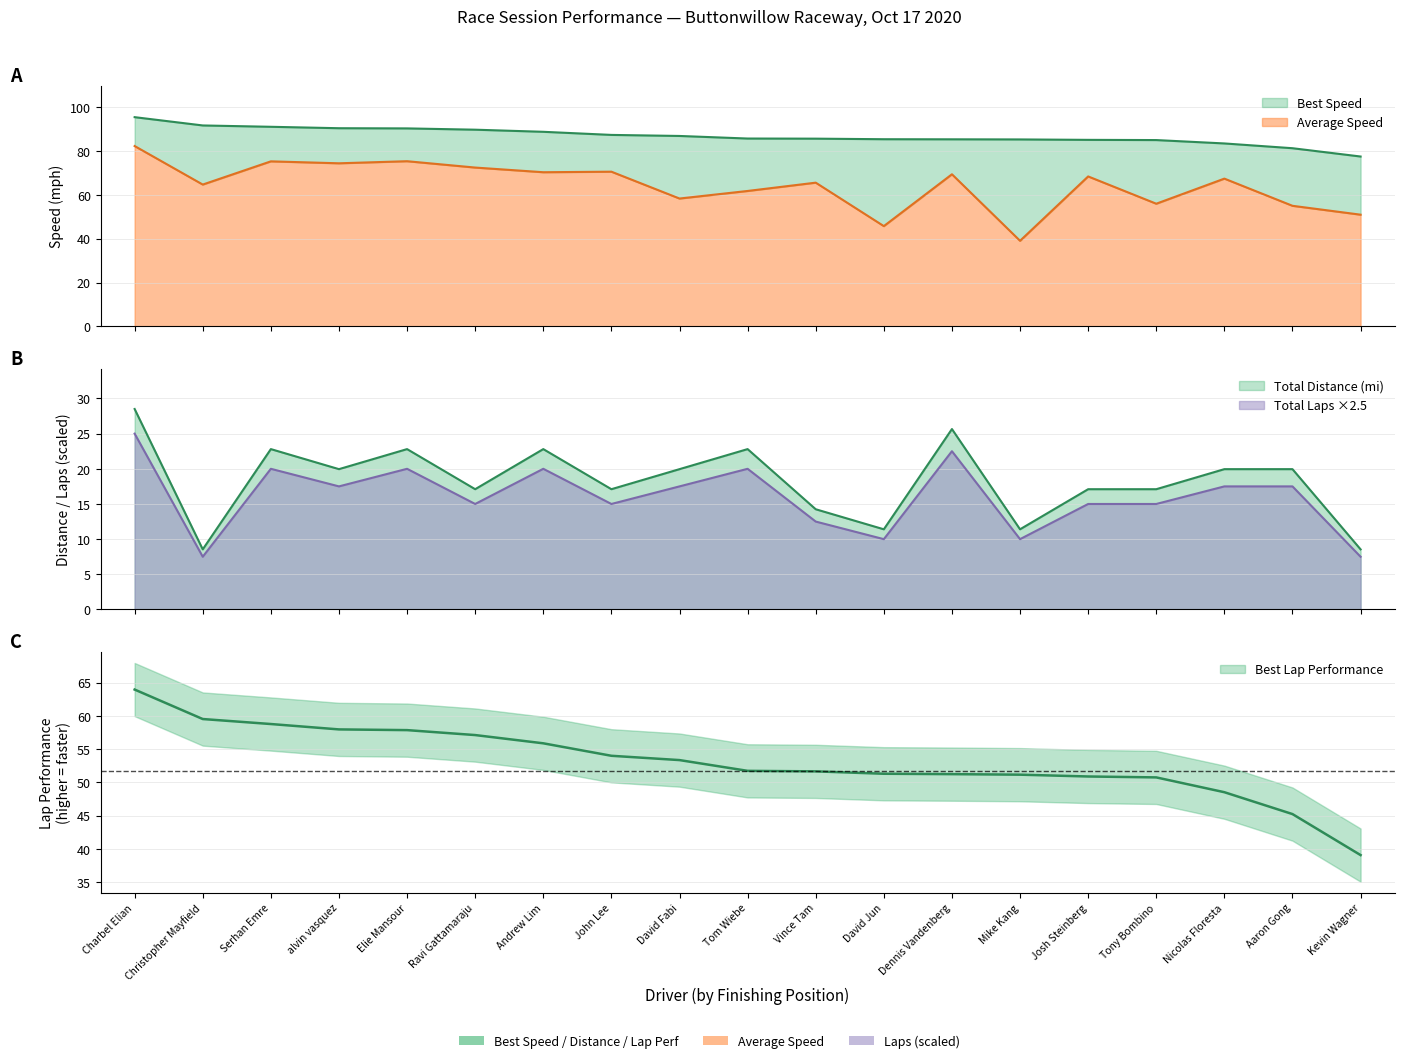

What is the minimum value for Best Speed?

77.5